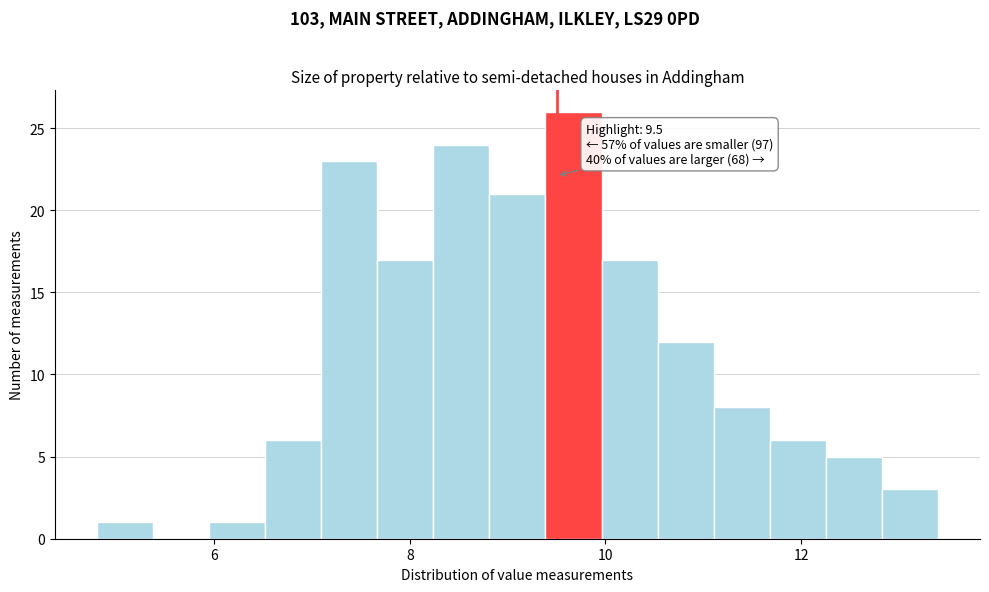

Read against the x-axis, roughly where is the centre of the tallest bar?

9.6